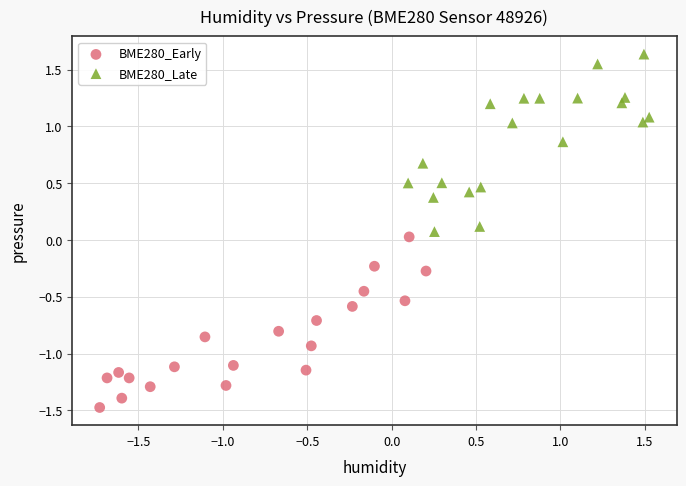

Which series reaches the maximum Y coordinate?

BME280_Late